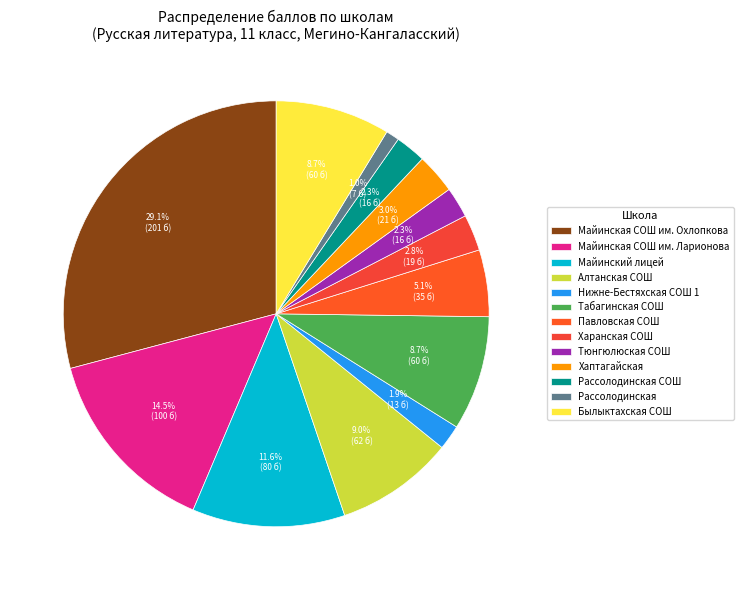

How many slices are in this pie chart?

13